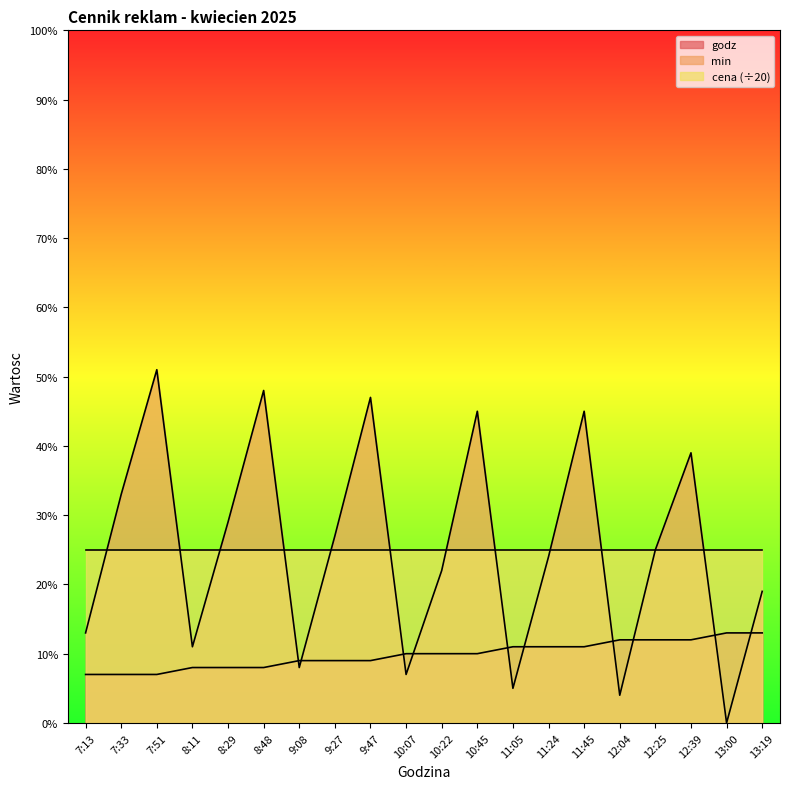

Is the value of cena (÷20) at 9:27 greater than the value of godz at 7:51?

Yes